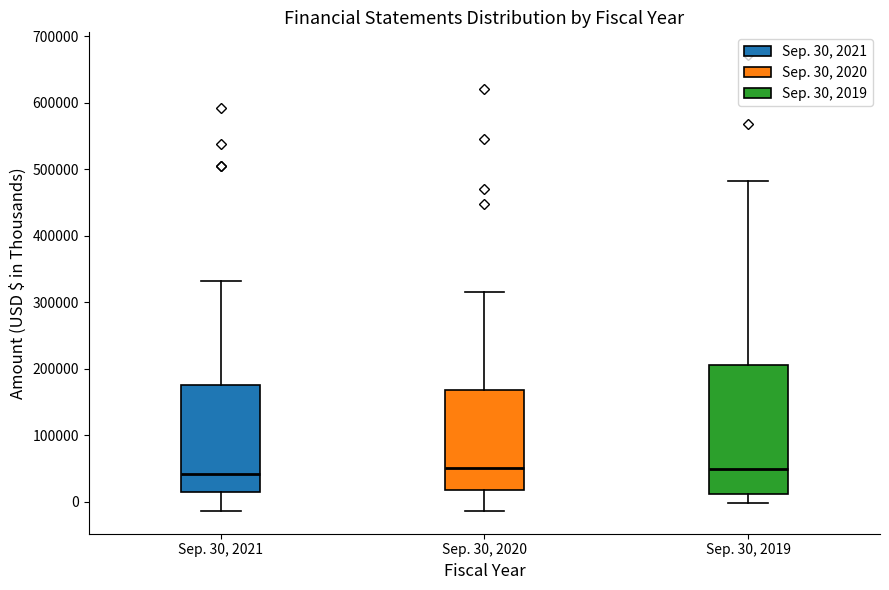

Which box is the tallest, from its lower edge to its upper edge?

Sep. 30, 2019